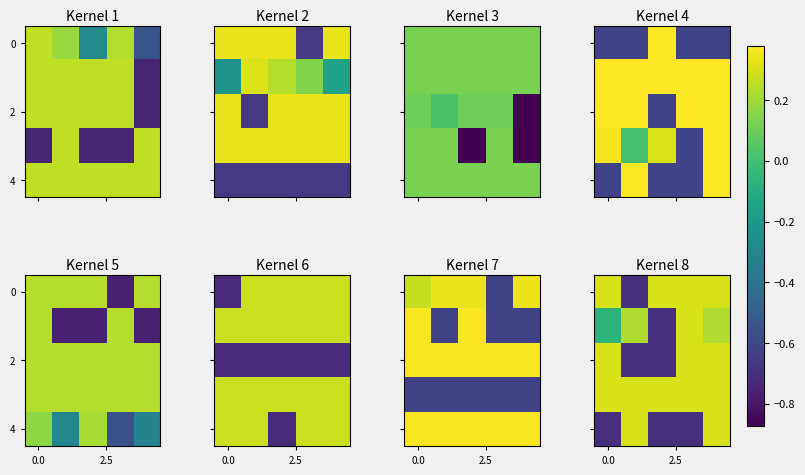

Count the number of categories in the chart.

5